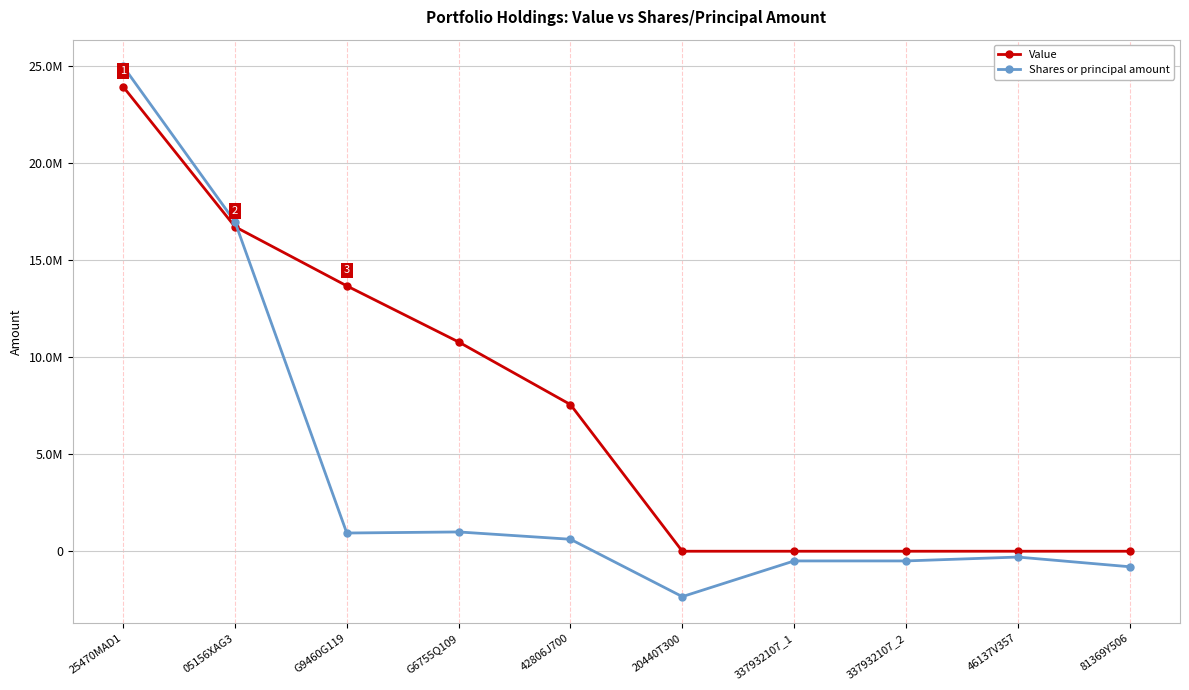

In Shares or principal amount, how many points are lower than both neighbors (excluding endpoints)?

2